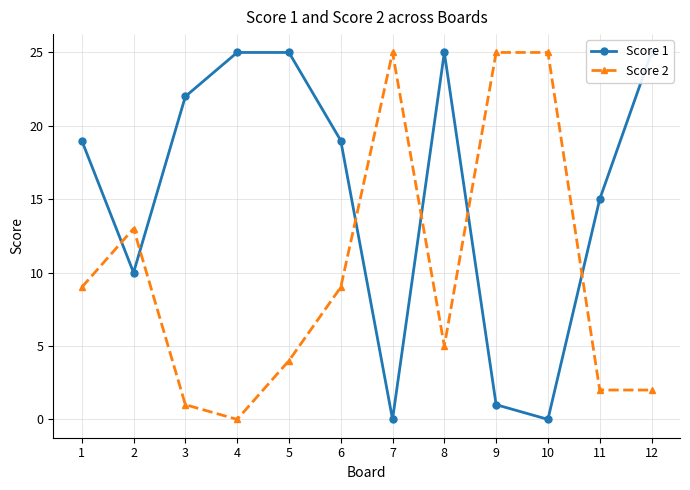

What is the greatest value displayed?

25